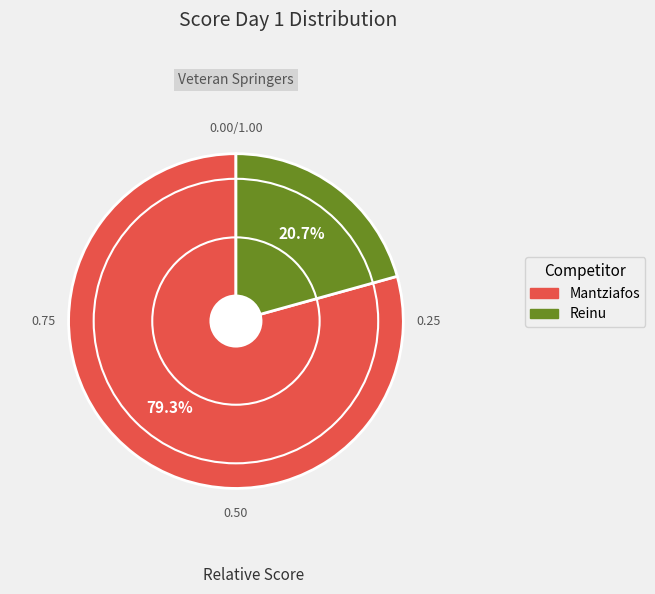

Which has a higher value, Mantziafos or Reinu?

Mantziafos